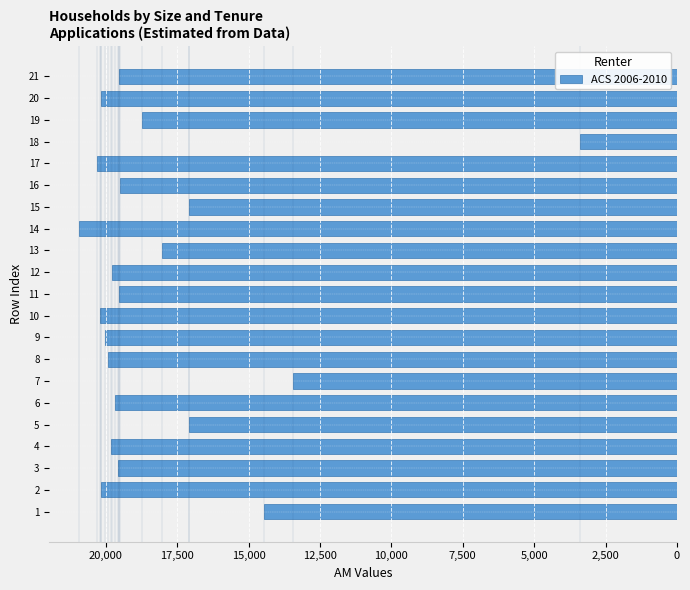

What is the minimum value shown in the chart?

3406